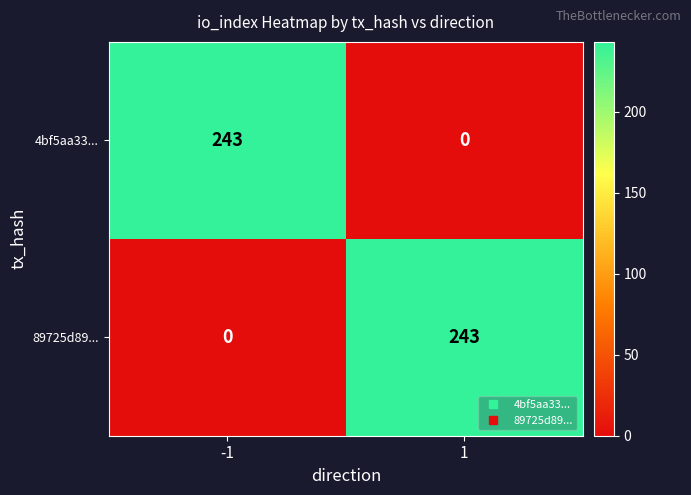

The 4bf5aa33... series shows 0 at 1. True or false?

True